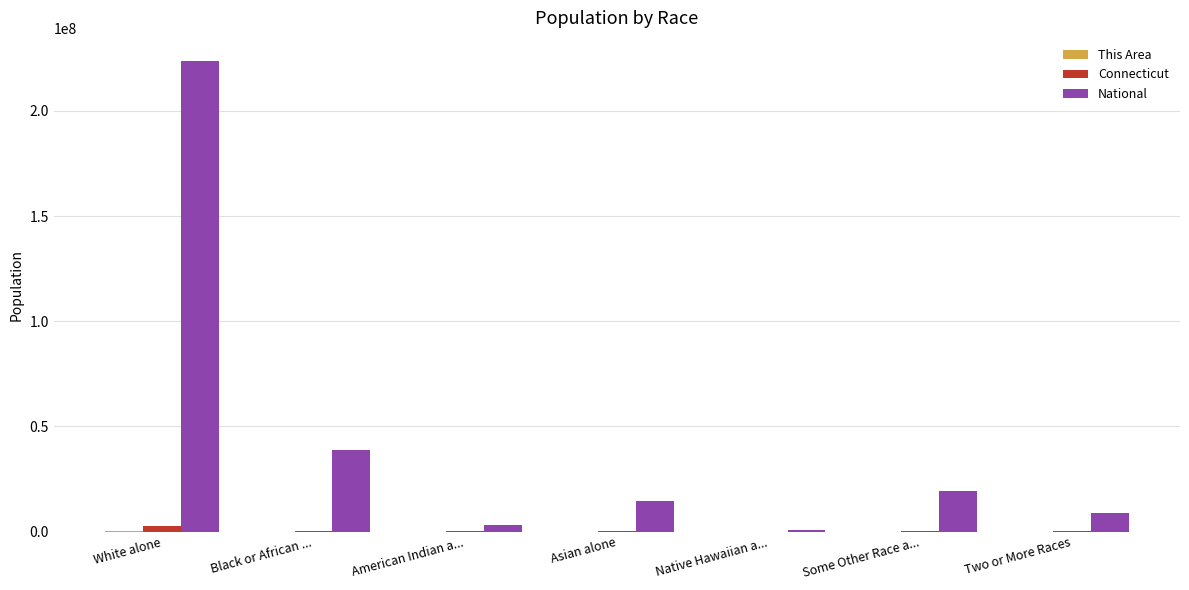

Which category has the highest value across all series?

White alone